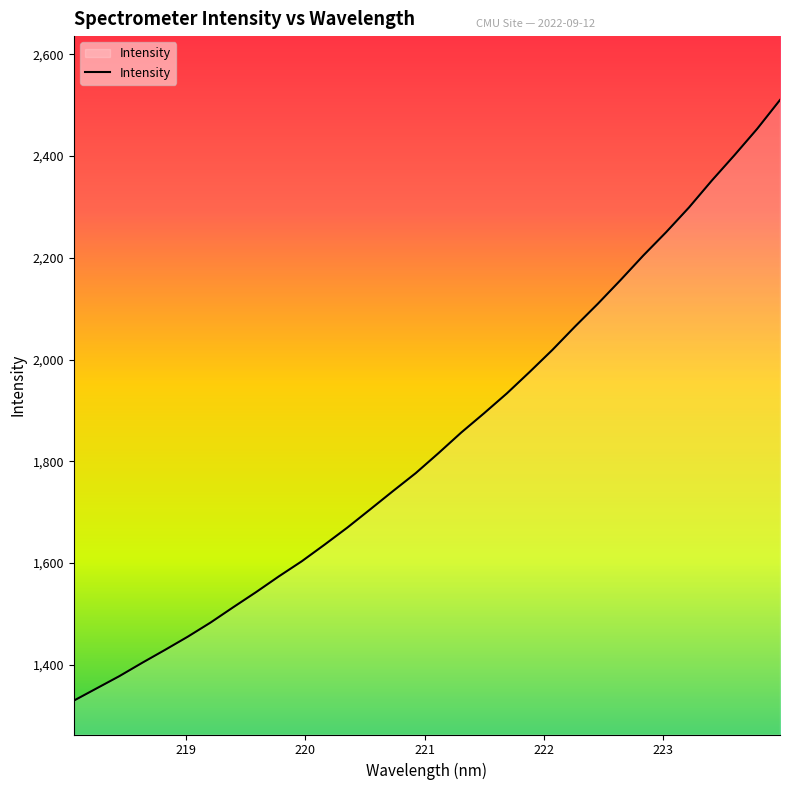

What is the difference between the maximum and minimum values?

1180.3